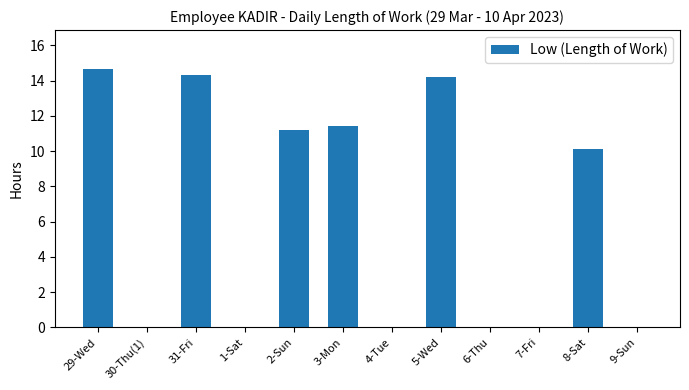

Are the bars horizontal?

No